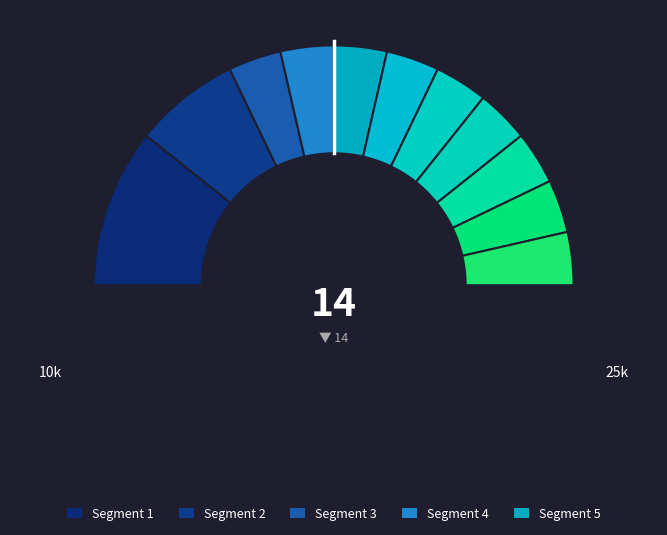

Which slice is the smallest?

Katherine Rundell